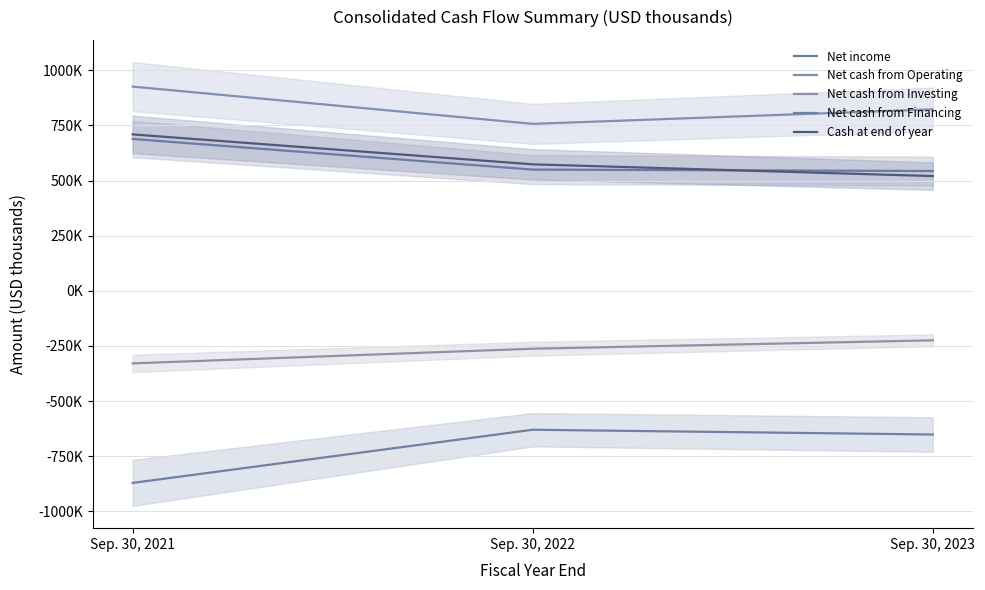

What is the sum of all Net income values?

1780837